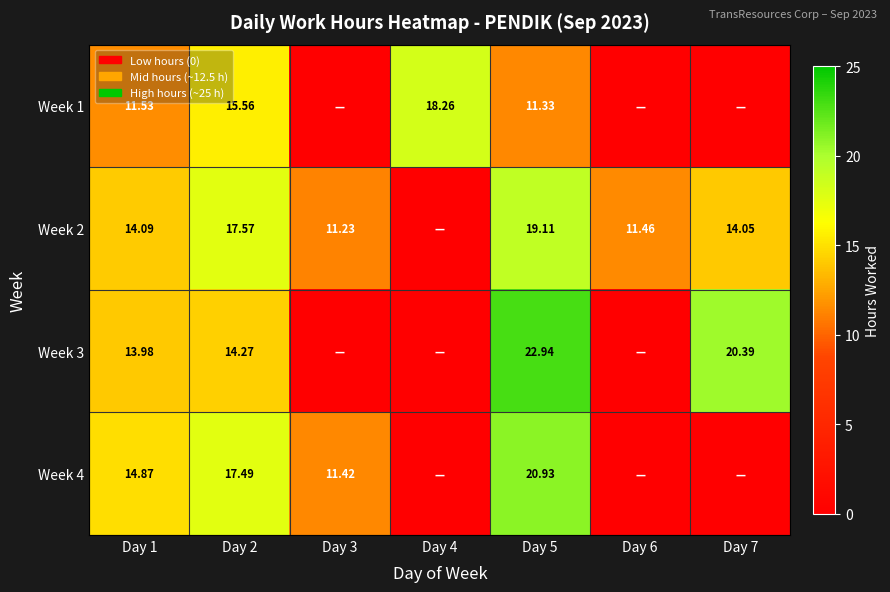

Is the value of Week 2 at Day 3 greater than the value of Week 4 at Day 3?

No